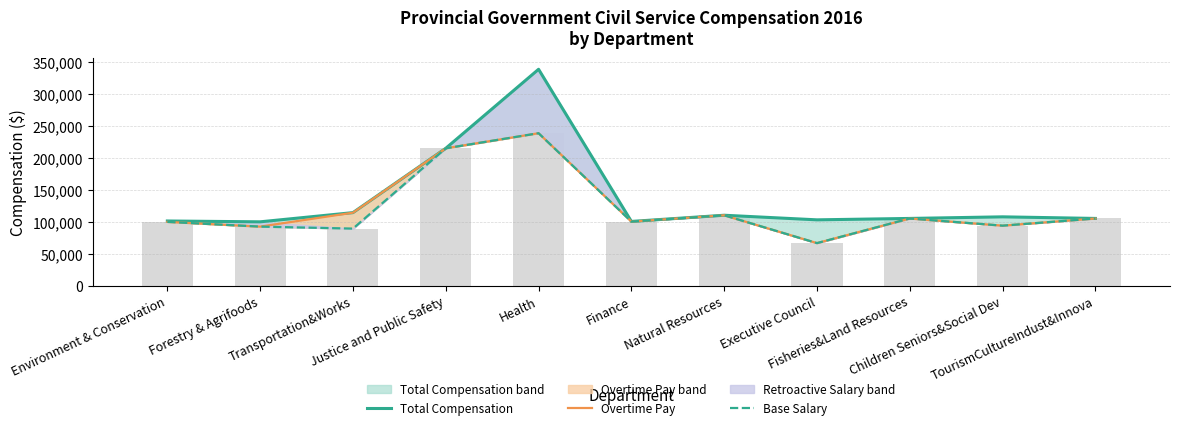

Is it true that Total Compensation equals 160175 at Natural Resources?

False